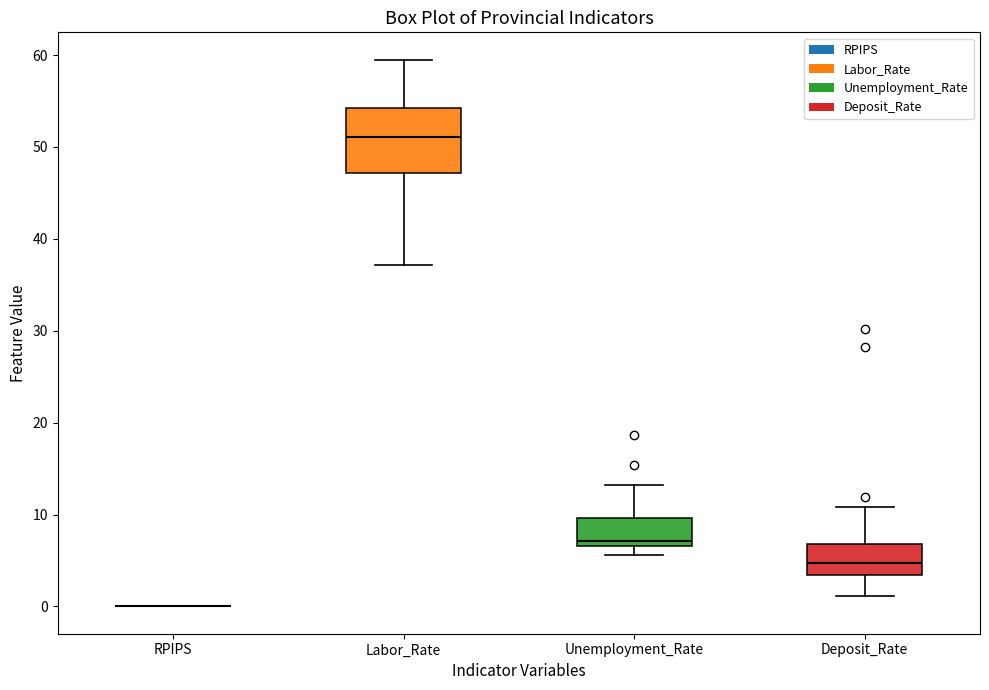

Reading left to right, read every box against the y-axis: the position of its median line, the range the box covers, and the ends of its whiskers. The values are not printed on the chart, so give them approximately, as read against the axis.

RPIPS: box collapsed to a line at 0, whiskers 0 to 0
Labor_Rate: median 51, box 47 to 54, whiskers 37 to 60
Unemployment_Rate: median 7 (just above the box's lower edge), box 7 to 10, whiskers 6 to 13
Deposit_Rate: median 5, box 3 to 7, whiskers 1 to 11